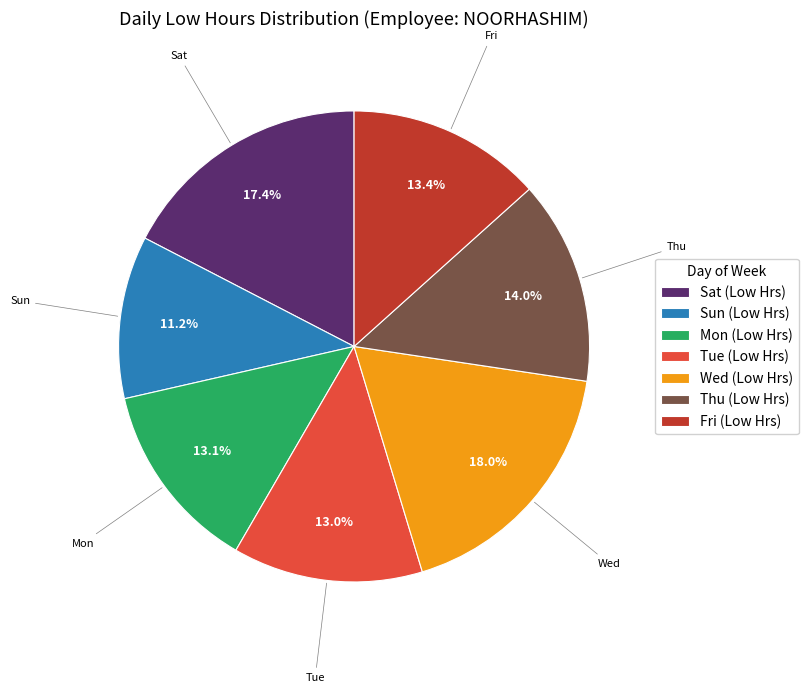

Which has a higher value, Sat (Low Hrs) or Thu (Low Hrs)?

Sat (Low Hrs)